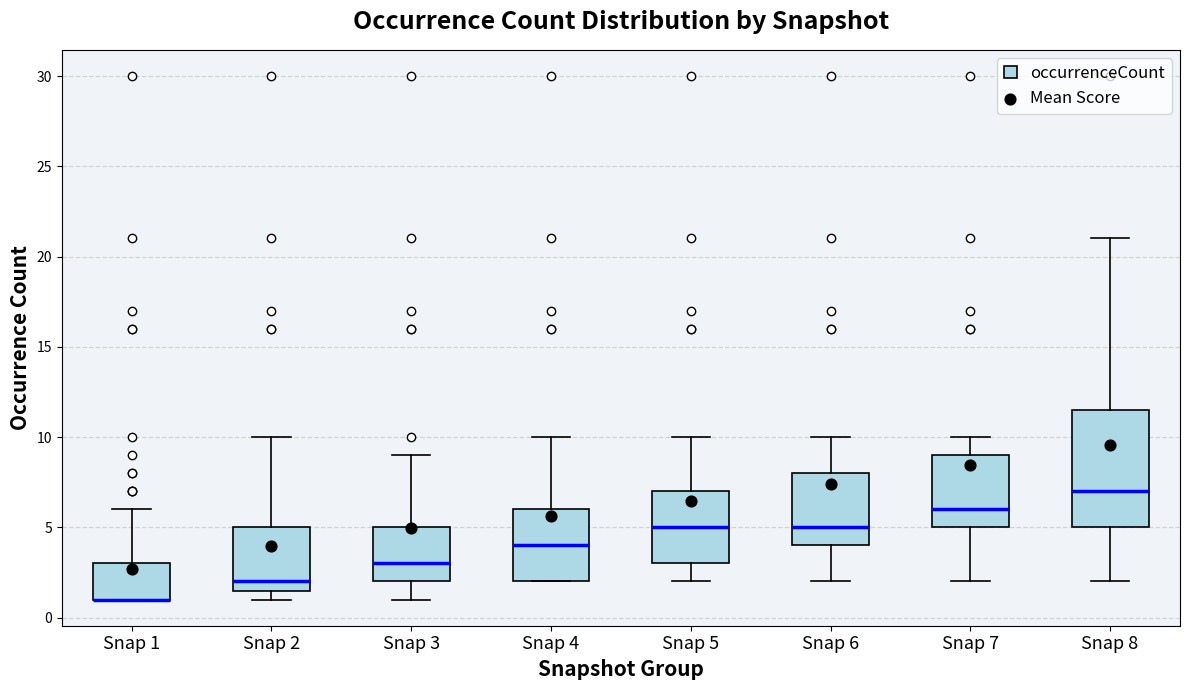

Where is the upper edge of the box for Snap 2 on the y-axis? The values are not printed on the chart, so give them approximately, as read against the axis.

5.0